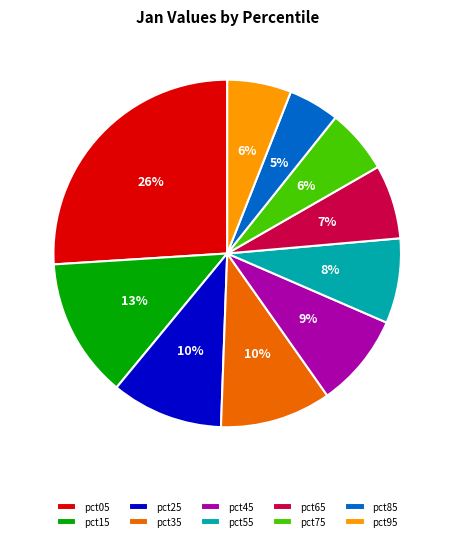

To the nearest percent, what portion does pct95 represent?

6%